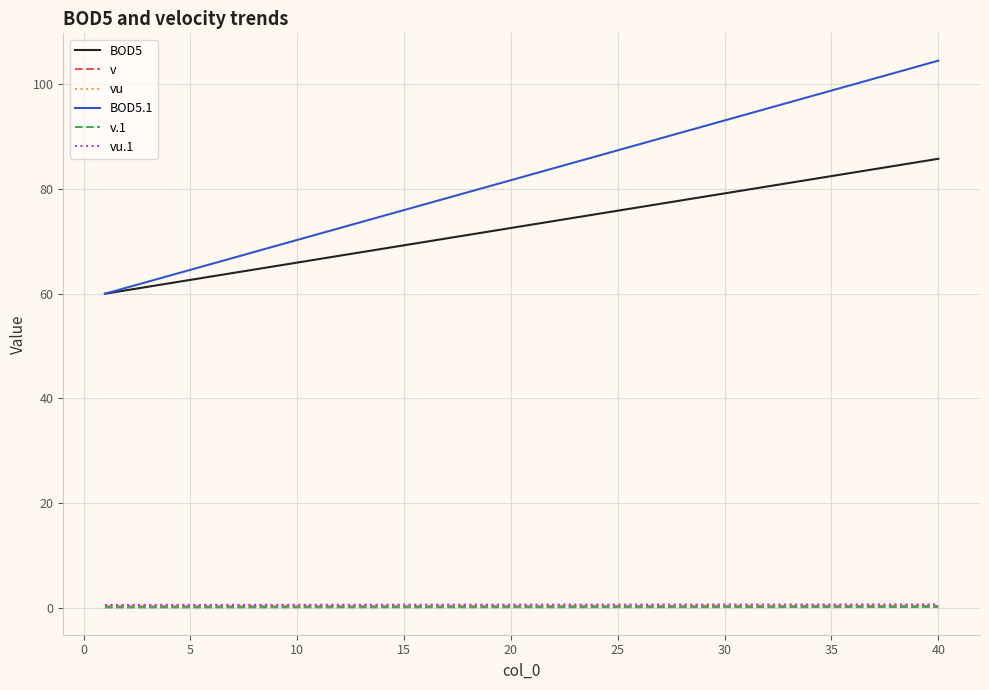

Which series has the largest range (max minus min)?

BOD5.1